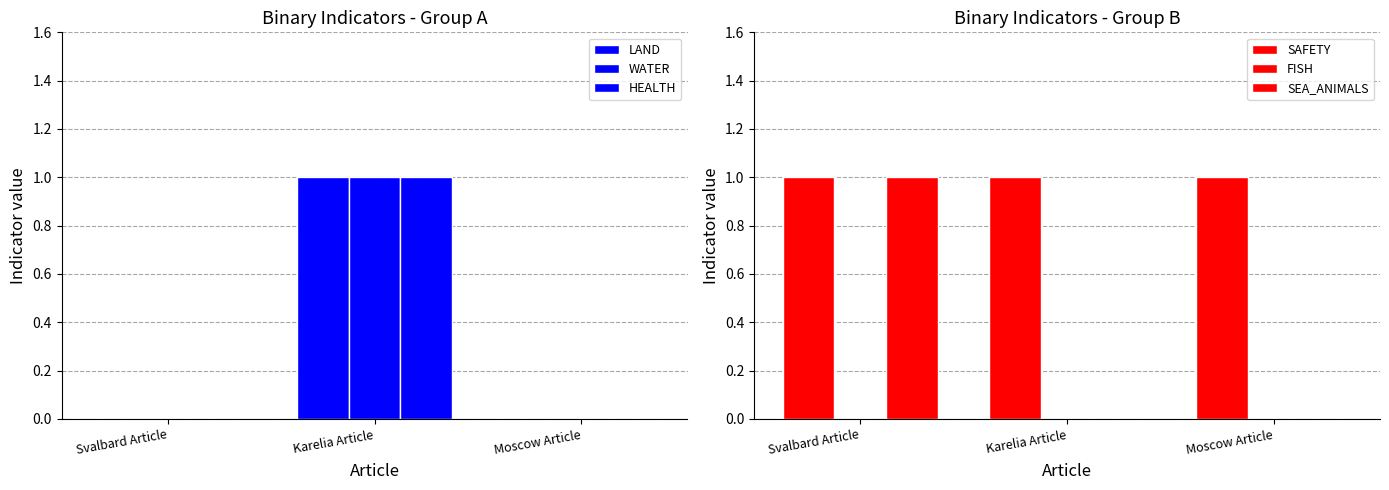

At Svalbard Article, list the series in order from smallest to largest.

LAND, WATER, HEALTH, FISH, SAFETY, SEA_ANIMALS